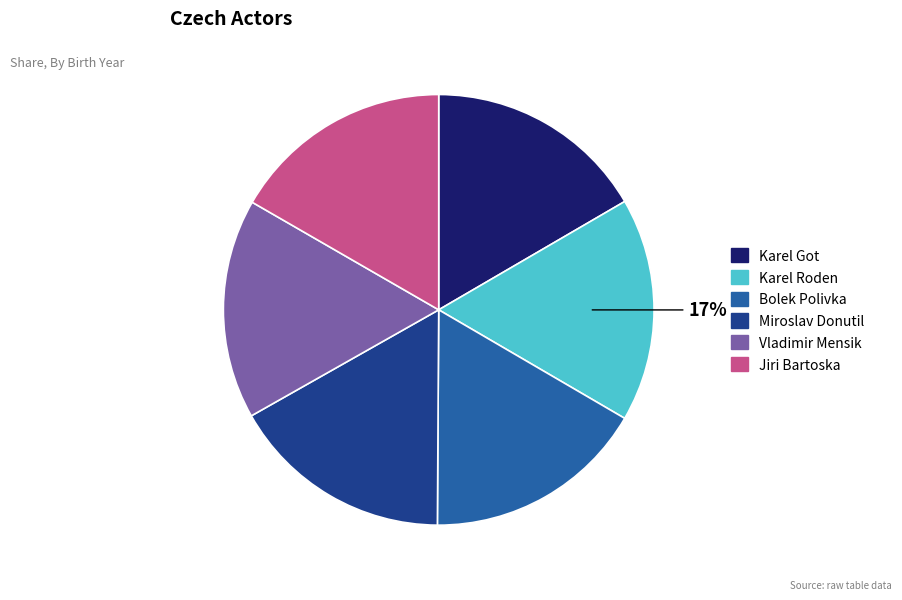

Is the sum of Bolek Polivka and Karel Roden greater than half?

No